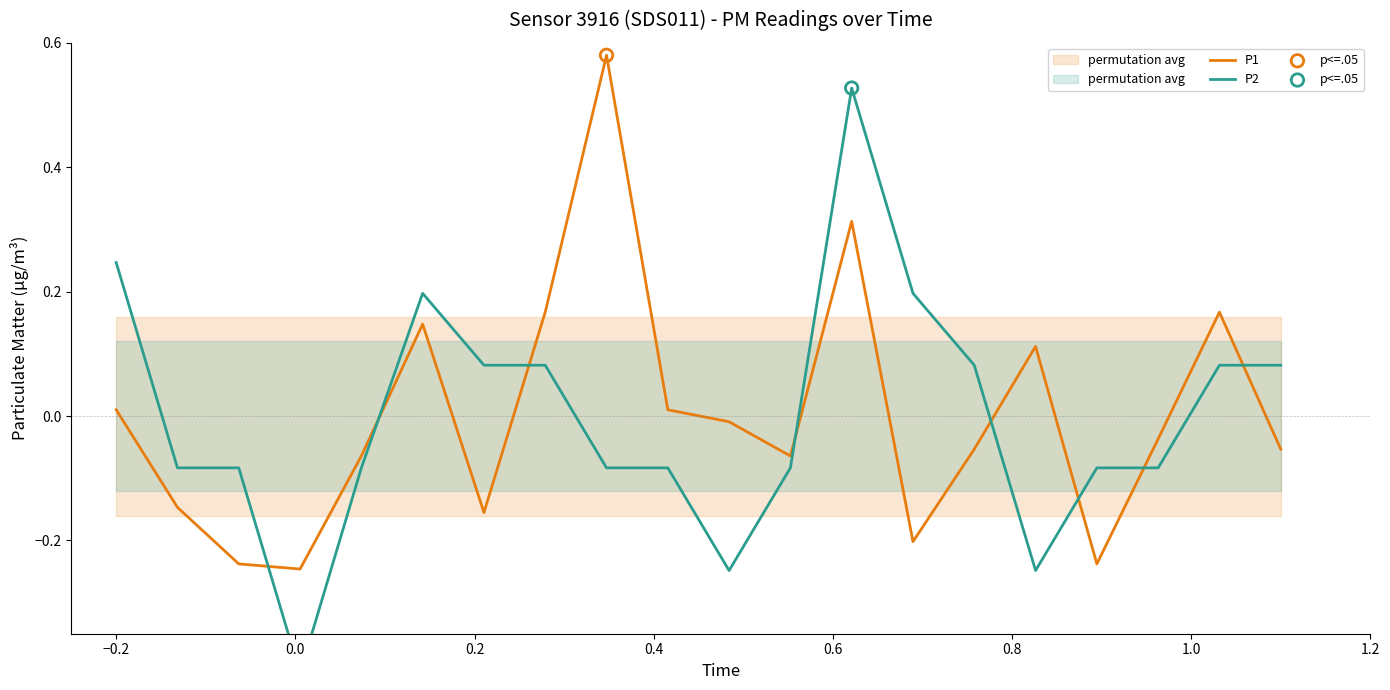

Which series has the largest Y range (max minus min)?

P2